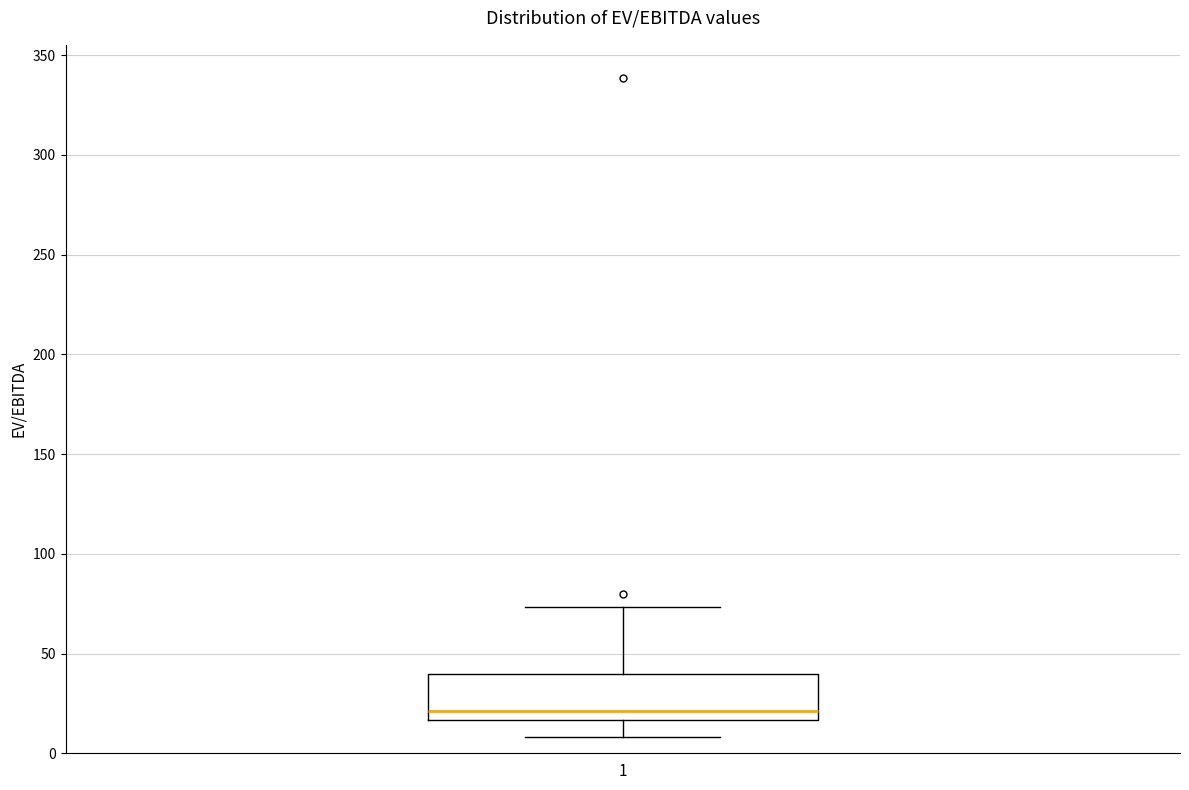

Read this box plot against the y-axis: the position of the median line, the range covered by the box, and the ends of both whiskers. The values are not printed on the chart, so give them approximately, as read against the axis.

median 20, box 15 to 40, whiskers 10 to 75